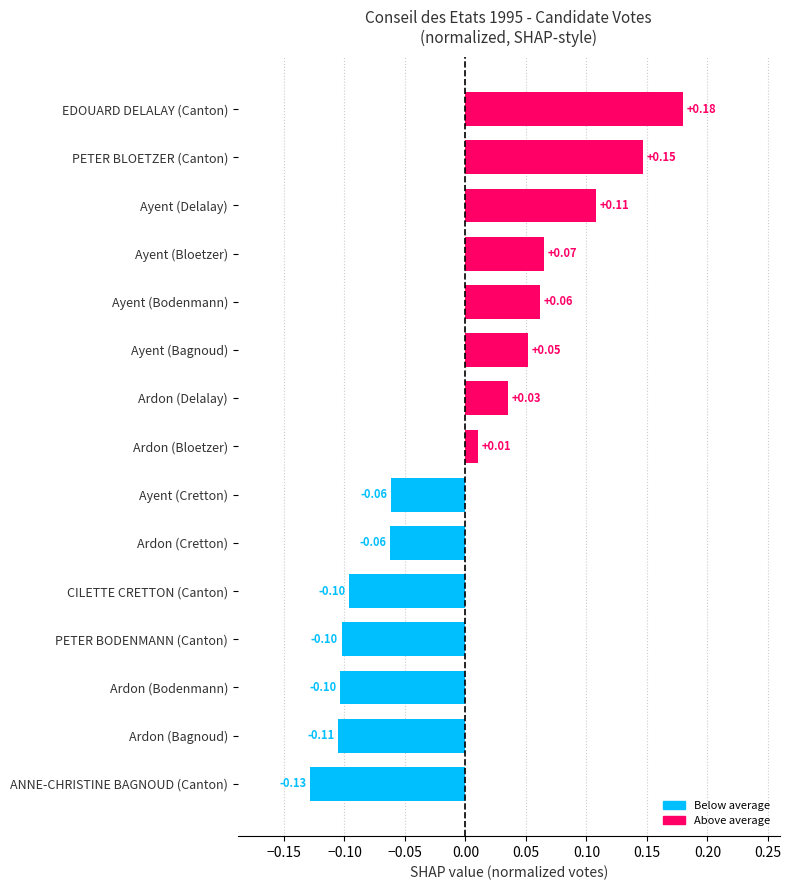

Between Ayent (Delalay) and Ardon (Bagnoud), which is larger?

Ayent (Delalay)